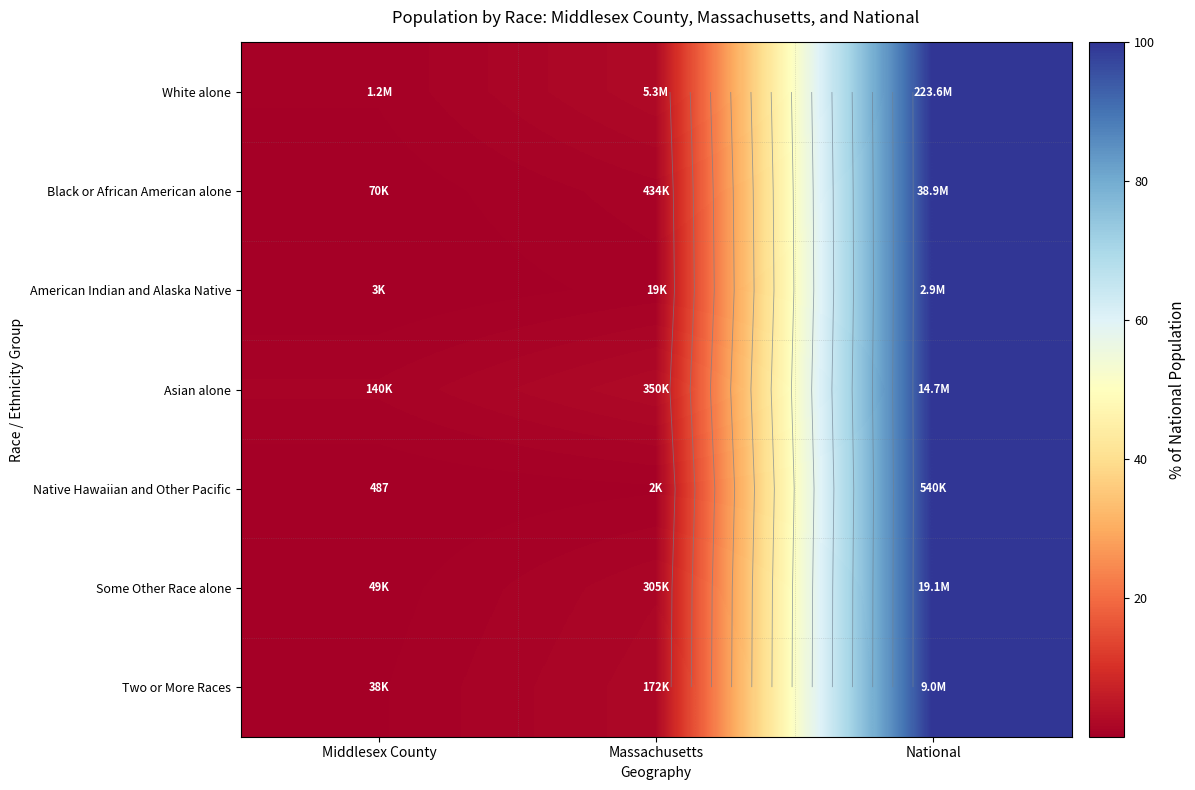

Between National and Massachusetts, which is larger?

National